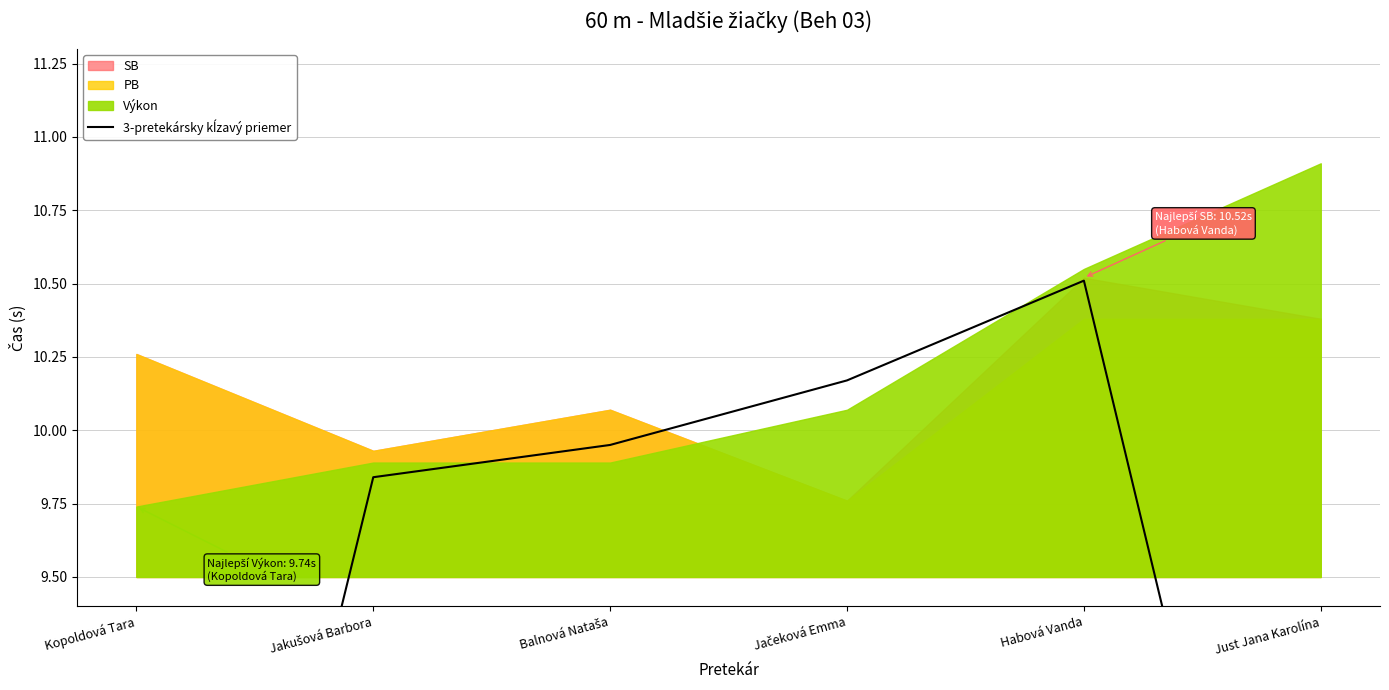

What is the difference between the values at Balnová Nataša and Kopoldová Tara?

3.4